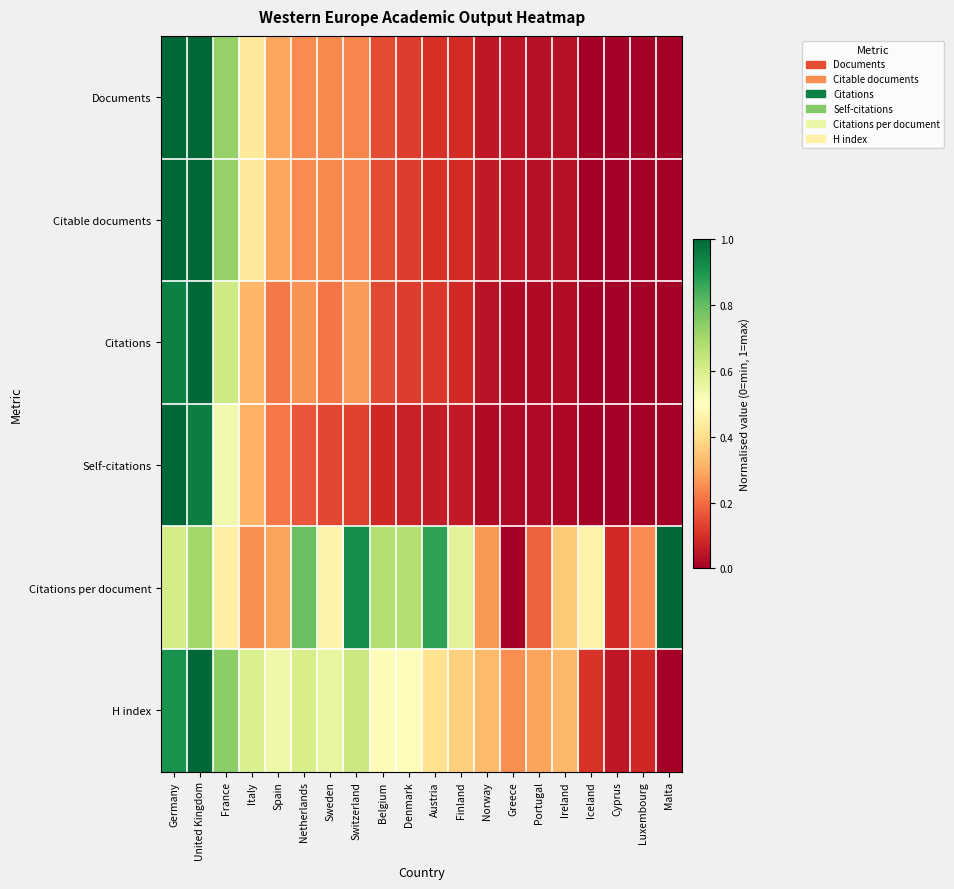

Reading left to right, transcribe all the data shown in this chart.

Documents: Germany=1.0	United Kingdom=1.0	France=0.7	Italy=0.4	Spain=0.3	Netherlands=0.2	Sweden=0.2	Switzerland=0.2	Belgium=0.1	Denmark=0.1	Austria=0.1	Finland=0.1	Norway=0.1	Greece=0.0	Portugal=0.0	Ireland=0.0	Iceland=0.0	Cyprus=0.0	Luxembourg=0.0	Malta=0.0
Citable documents: Germany=1.0	United Kingdom=1.0	France=0.7	Italy=0.4	Spain=0.3	Netherlands=0.2	Sweden=0.2	Switzerland=0.2	Belgium=0.1	Denmark=0.1	Austria=0.1	Finland=0.1	Norway=0.1	Greece=0.0	Portugal=0.0	Ireland=0.0	Iceland=0.0	Cyprus=0.0	Luxembourg=0.0	Malta=0.0
Citations: Germany=0.9	United Kingdom=1.0	France=0.6	Italy=0.3	Spain=0.2	Netherlands=0.3	Sweden=0.2	Switzerland=0.3	Belgium=0.1	Denmark=0.1	Austria=0.1	Finland=0.1	Norway=0.0	Greece=0.0	Portugal=0.0	Ireland=0.0	Iceland=0.0	Cyprus=0.0	Luxembourg=0.0	Malta=0.0
Self-citations: Germany=1.0	United Kingdom=0.9	France=0.5	Italy=0.3	Spain=0.2	Netherlands=0.2	Sweden=0.1	Switzerland=0.1	Belgium=0.1	Denmark=0.1	Austria=0.1	Finland=0.1	Norway=0.0	Greece=0.0	Portugal=0.0	Ireland=0.0	Iceland=0.0	Cyprus=0.0	Luxembourg=0.0	Malta=0.0
Citations per document: Germany=0.6	United Kingdom=0.7	France=0.4	Italy=0.3	Spain=0.3	Netherlands=0.8	Sweden=0.5	Switzerland=0.9	Belgium=0.7	Denmark=0.7	Austria=0.9	Finland=0.6	Norway=0.3	Greece=0.0	Portugal=0.2	Ireland=0.4	Iceland=0.5	Cyprus=0.1	Luxembourg=0.2	Malta=1.0
H index: Germany=0.9	United Kingdom=1.0	France=0.7	Italy=0.6	Spain=0.5	Netherlands=0.6	Sweden=0.6	Switzerland=0.6	Belgium=0.5	Denmark=0.5	Austria=0.4	Finland=0.4	Norway=0.3	Greece=0.3	Portugal=0.3	Ireland=0.3	Iceland=0.1	Cyprus=0.1	Luxembourg=0.1	Malta=0.0